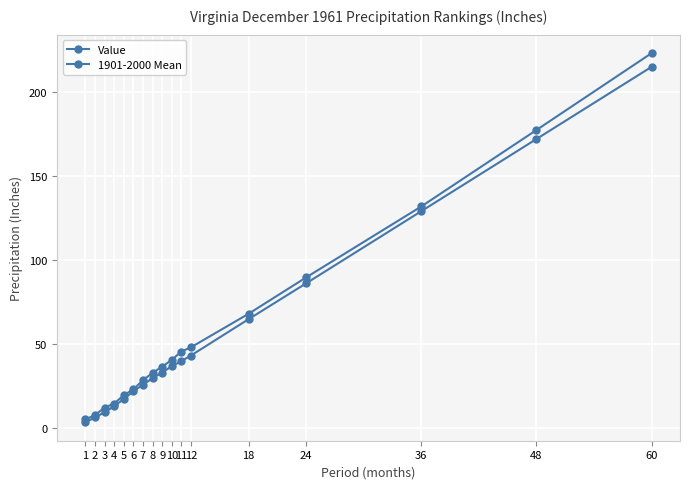

Which series has the largest total across all categories?

Value